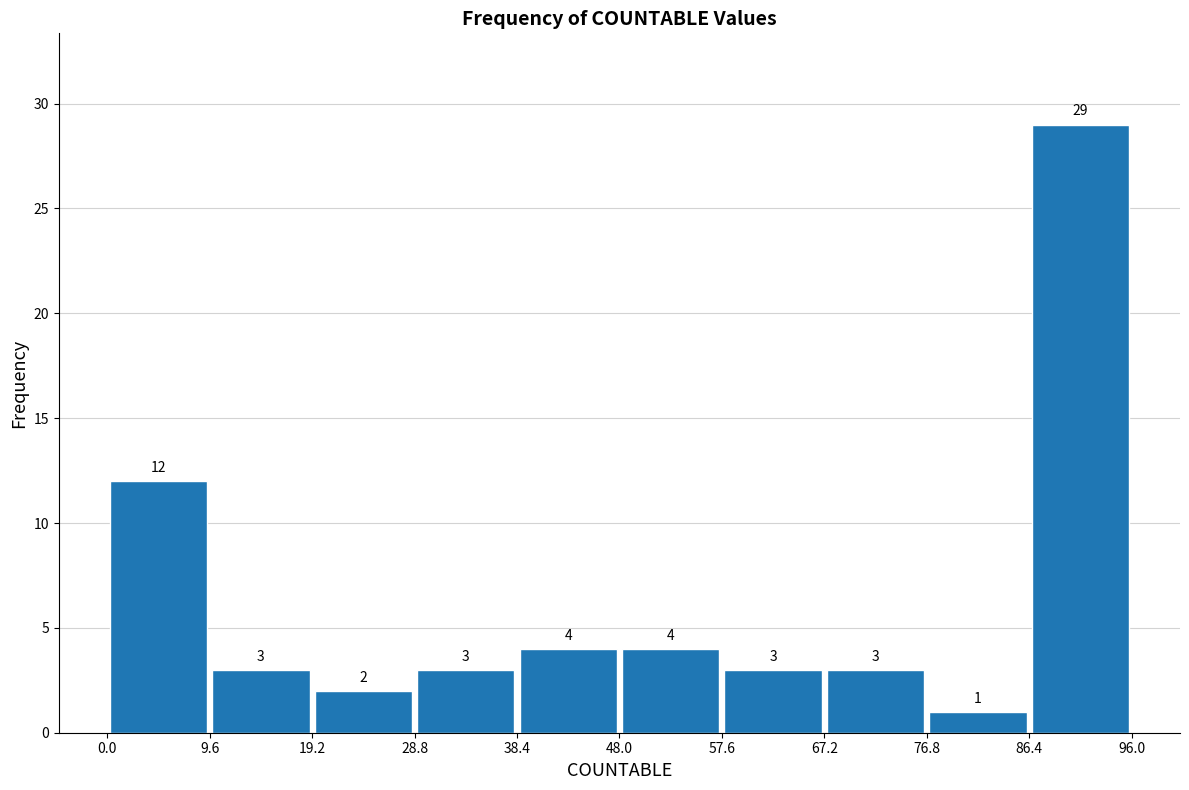

Which range on the x-axis has the tallest bar?

86.4 to 96.0